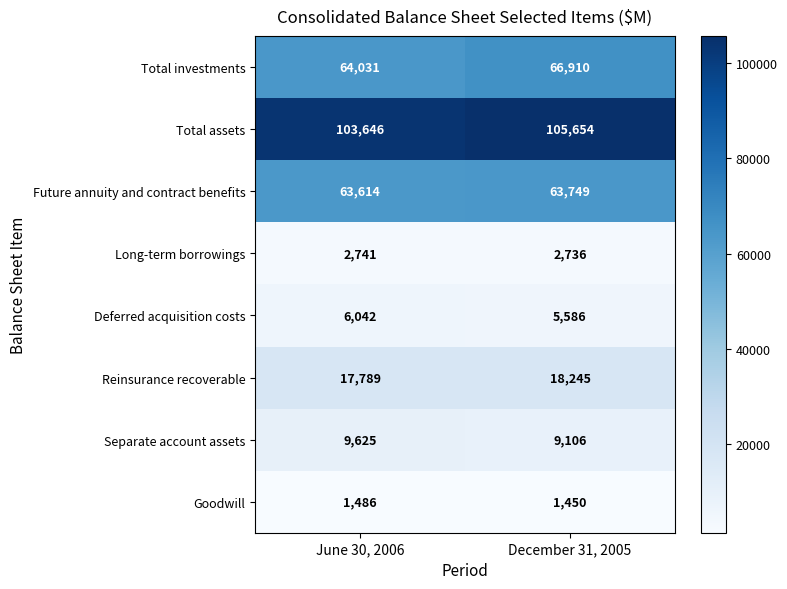

What is the sum of all Reinsurance recoverable values?

36034